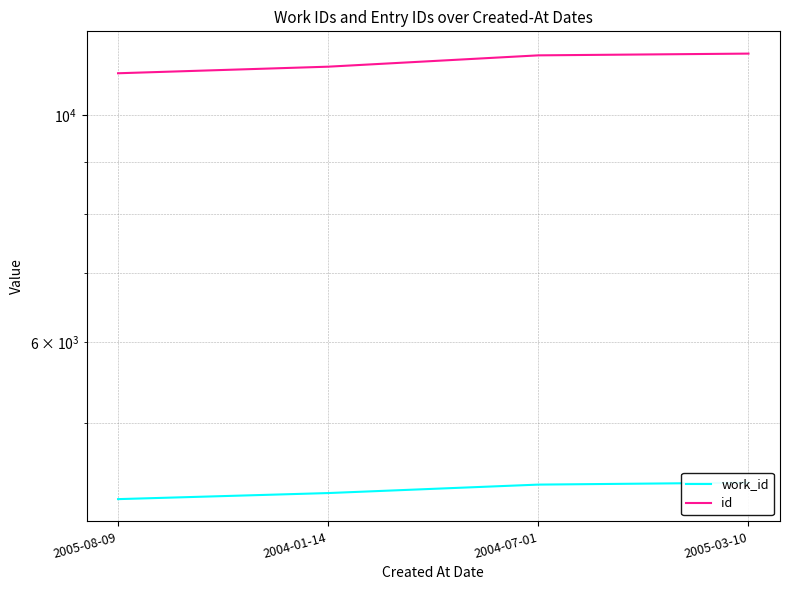

At which category is the sum across all series the highest?

2005-03-10